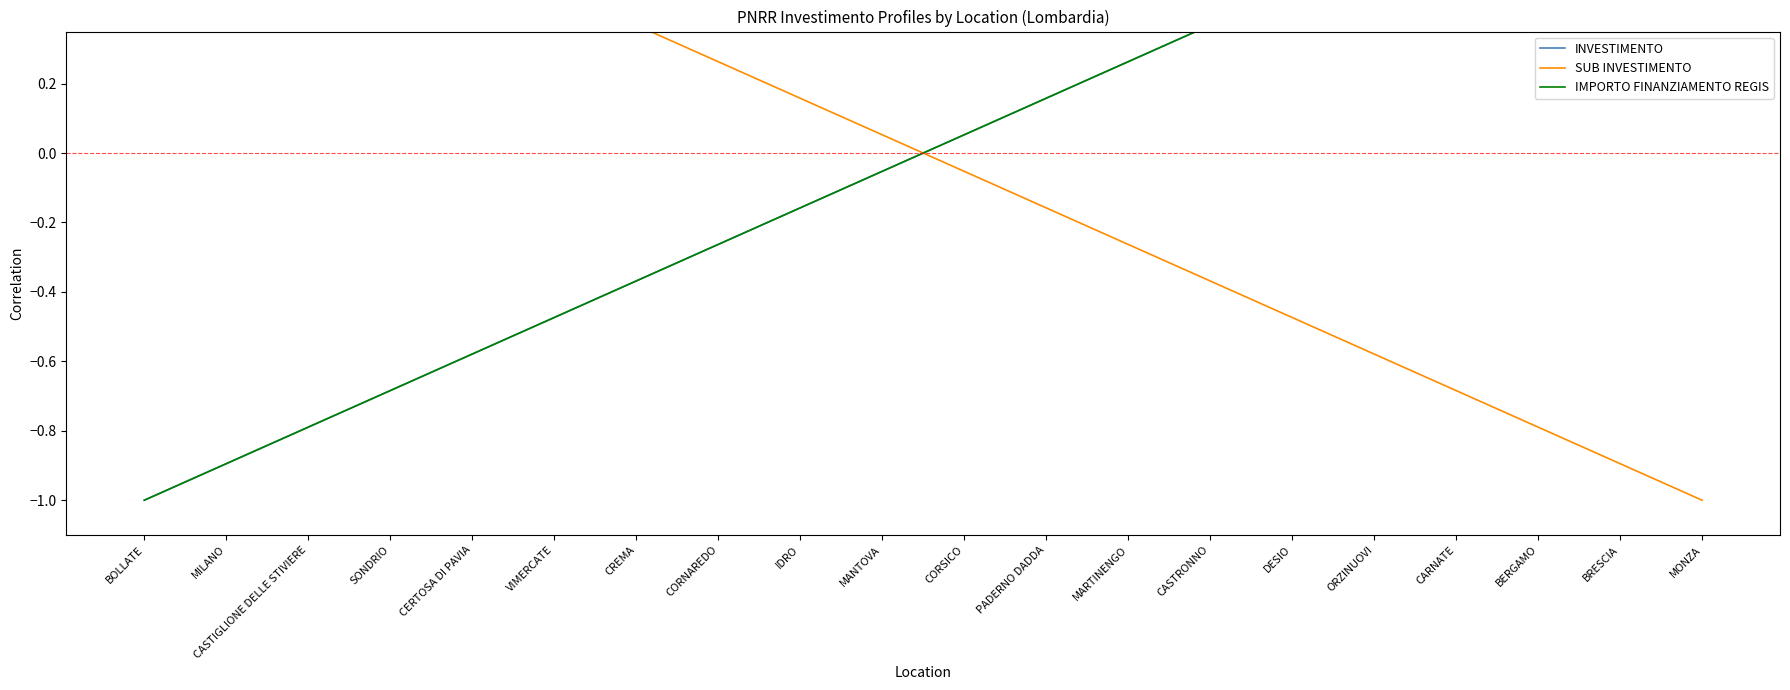

What is the minimum value for SUB INVESTIMENTO?

-1.0